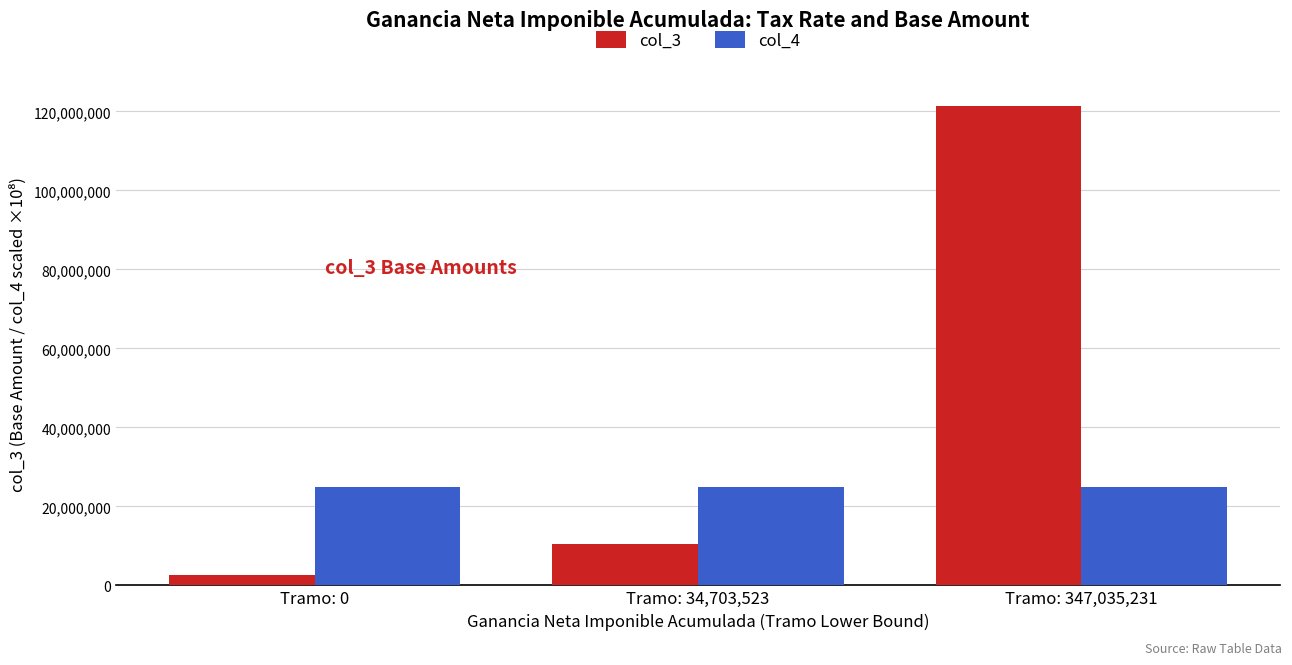

What is the minimum value for col_3?

2602764.2